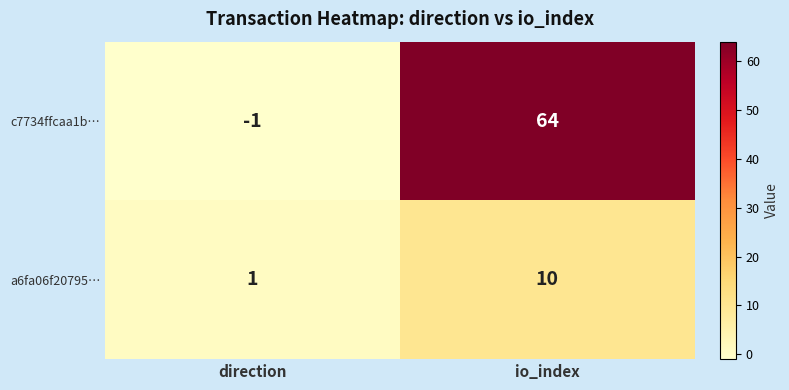

What is the greatest value displayed?

64